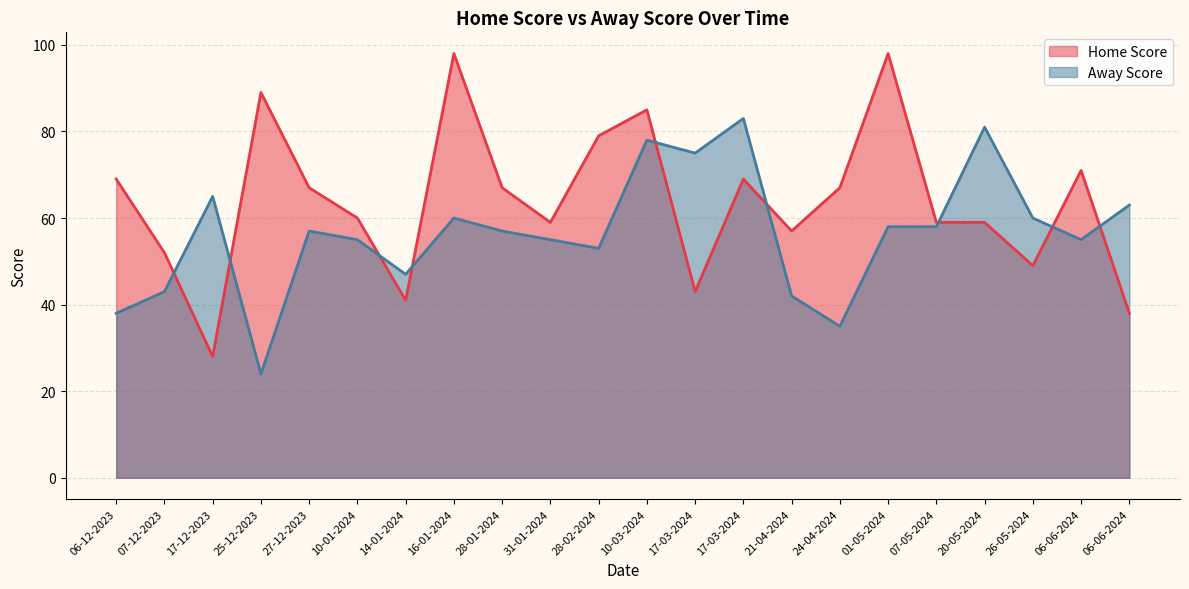

What is the label of the 12th point from the right?

28-02-2024